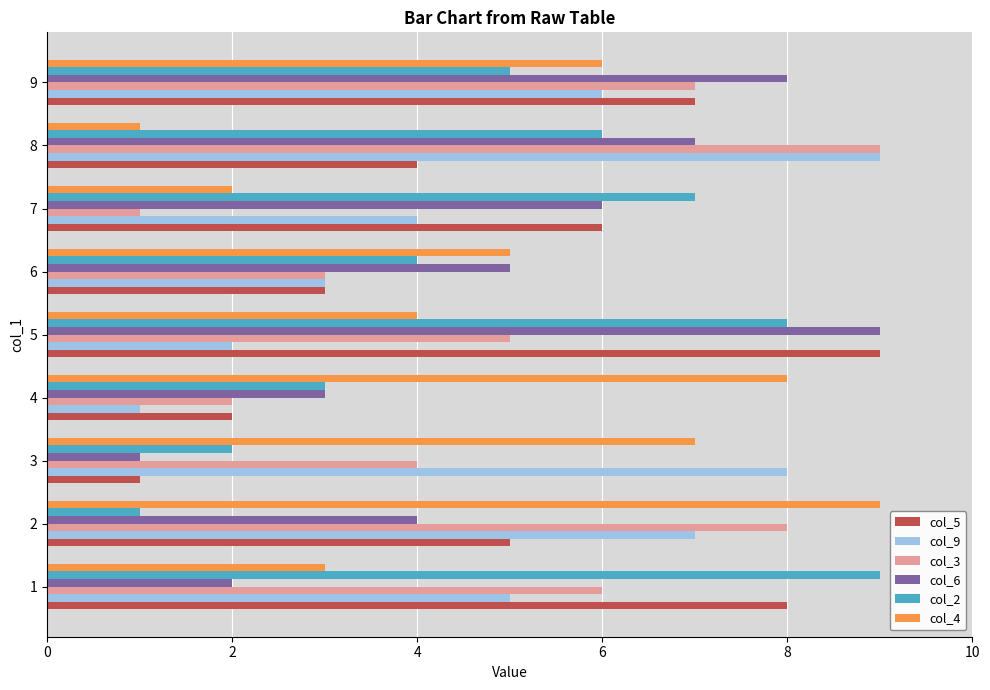

Between 7 and 8, which series saw the biggest shift?

col_3